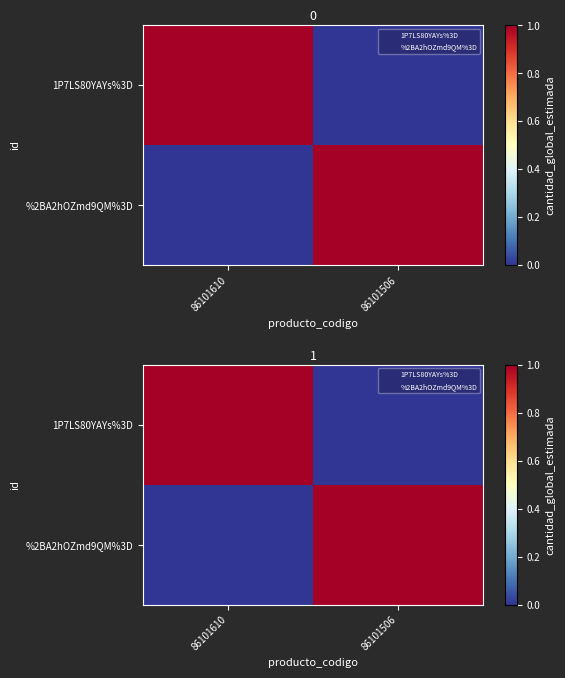

Which series has the widest spread of values?

1P7LS80YAYs%3D